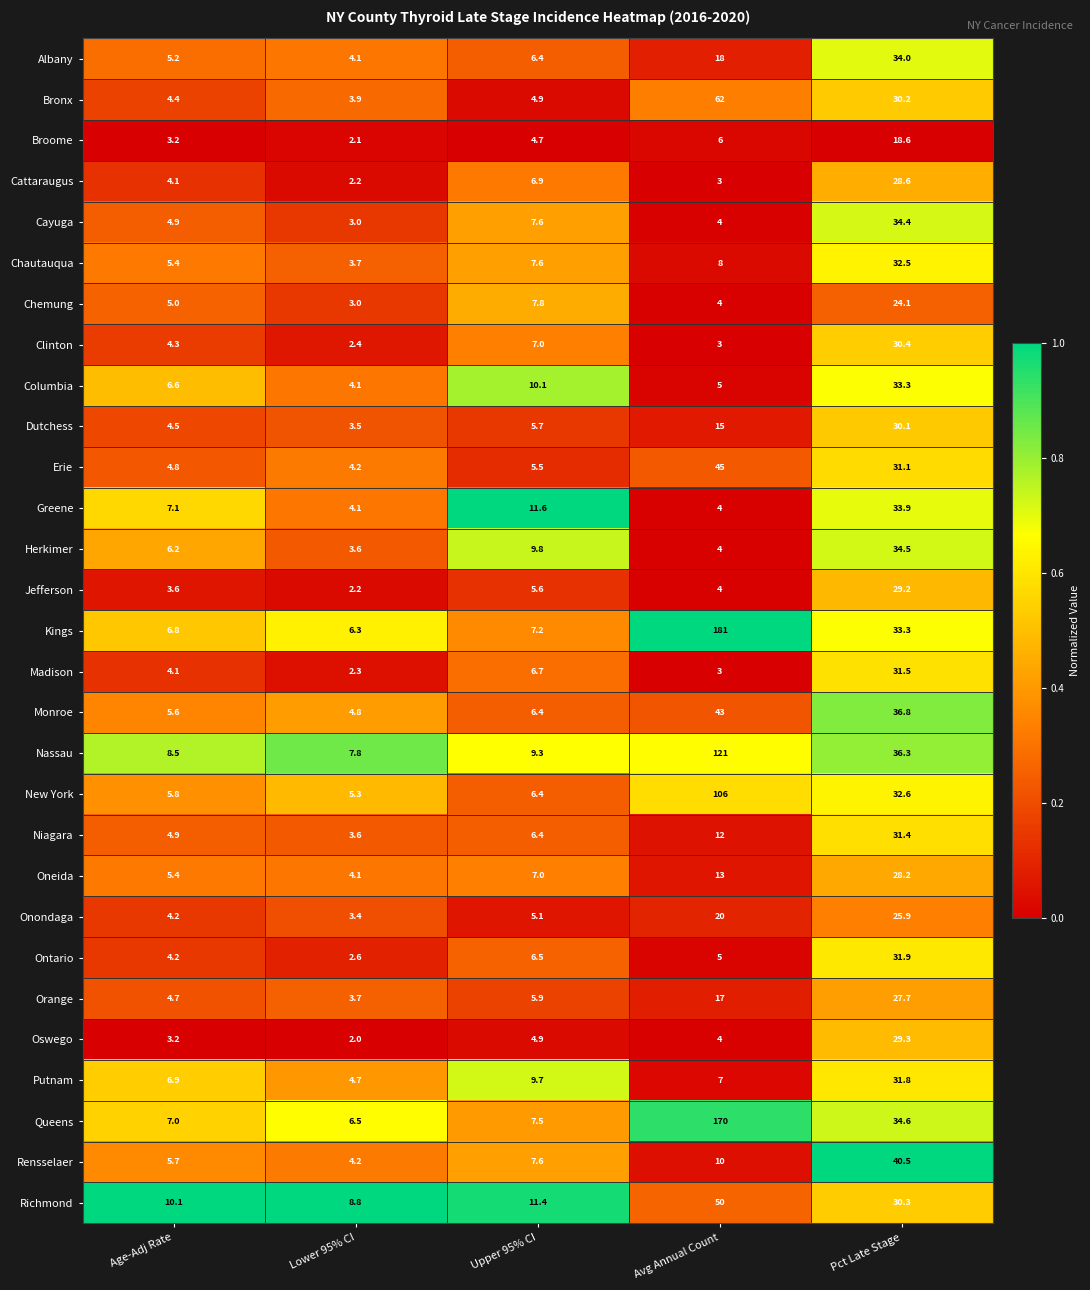

True or false: Nassau has a value of 15.7 at Pct Late Stage.

False